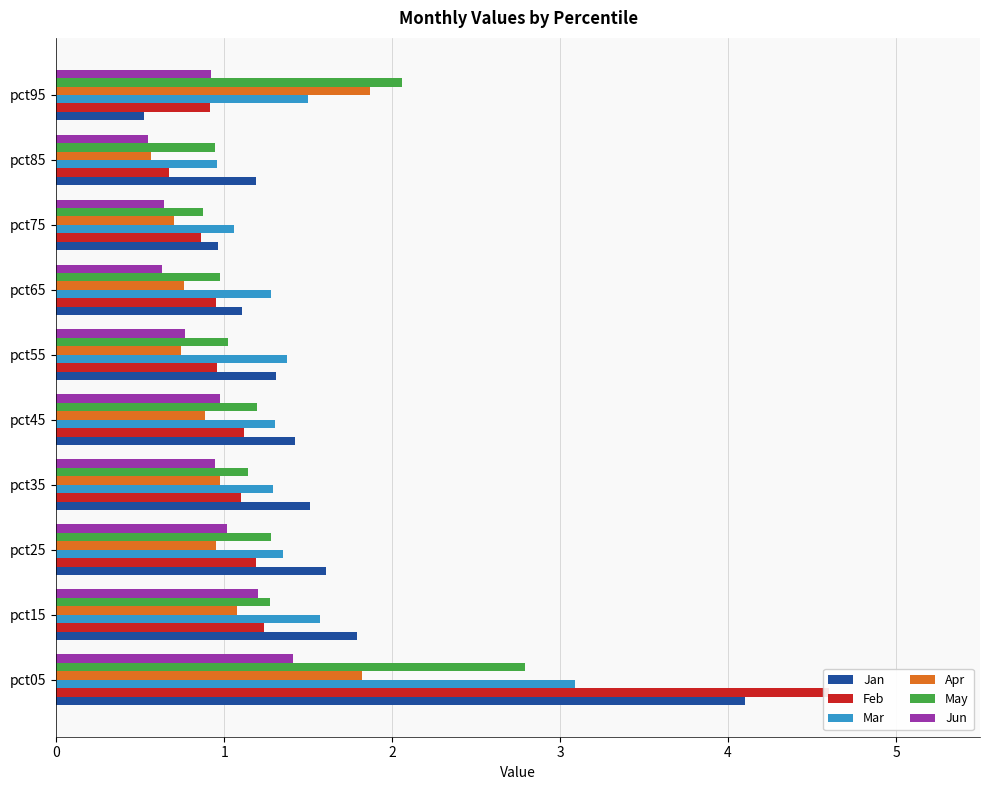

What is the value of the May bar at the 3rd from the left?

1.3